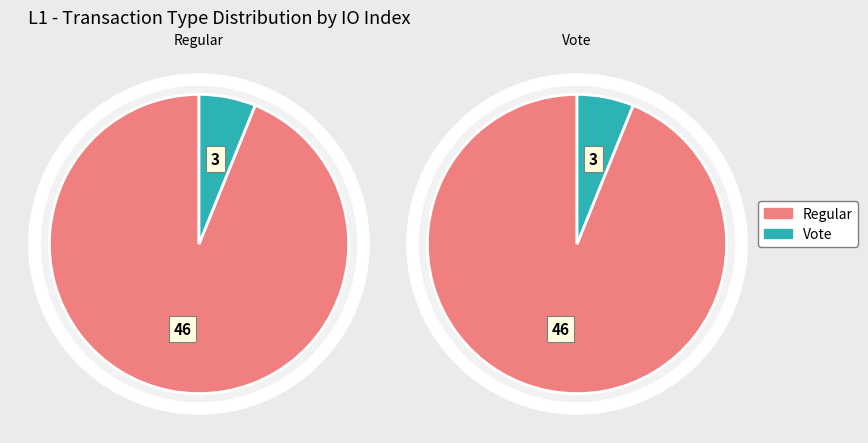

Do value and io_index together represent more than half of the pie?

Yes